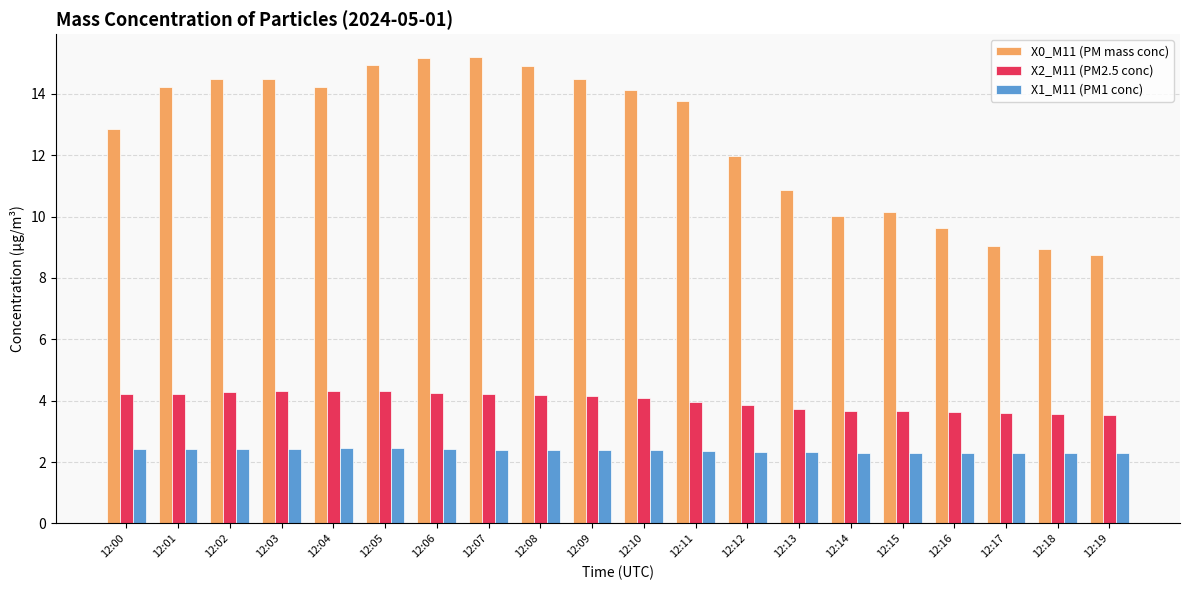

What is the total value across all series at 12:11?

20.1